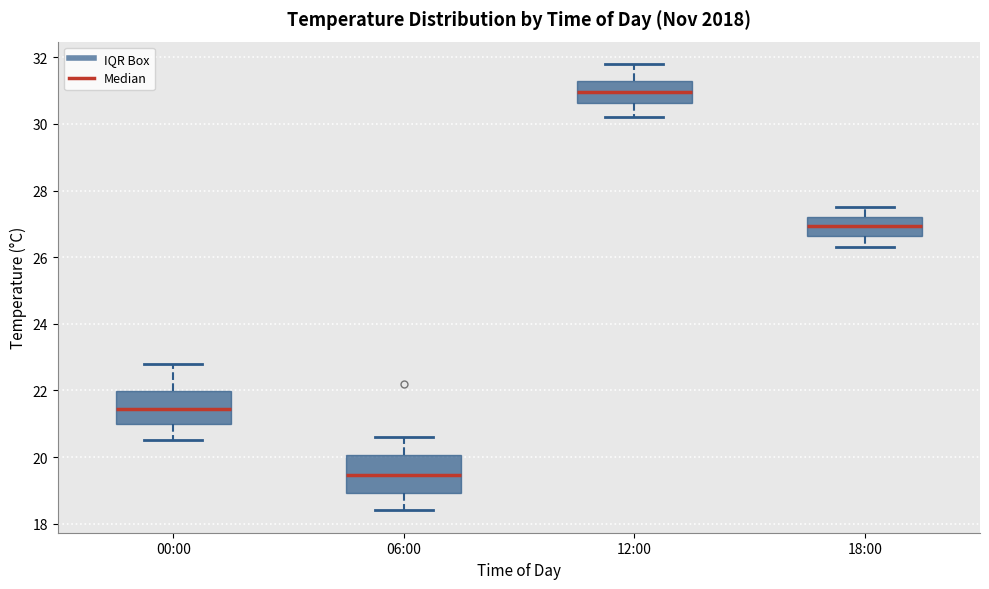

Where does the upper whisker of the box for 06:00 end on the y-axis? The values are not printed on the chart, so give them approximately, as read against the axis.

20.6